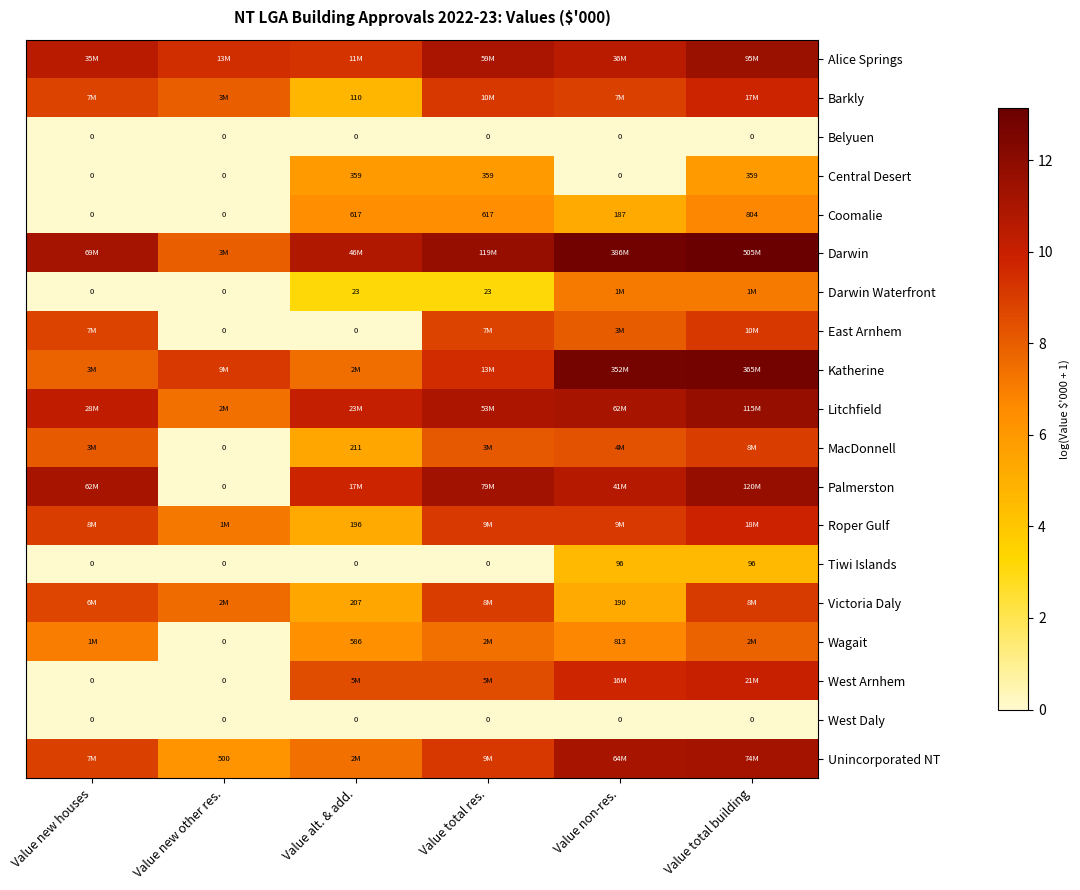

How many values in Coomalie are above zero?

4